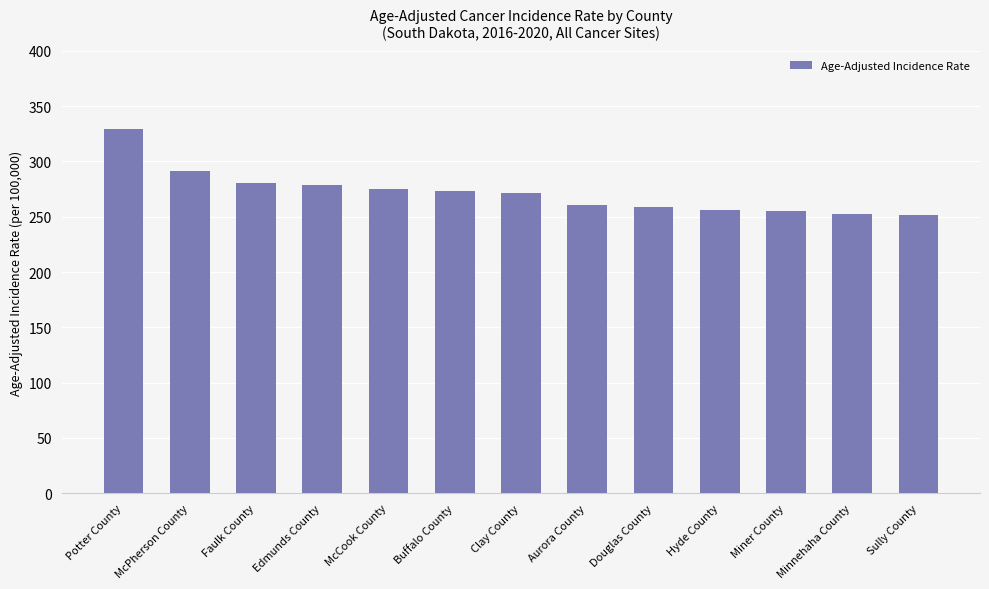

What is the difference between the values at Douglas County and Potter County?

70.4